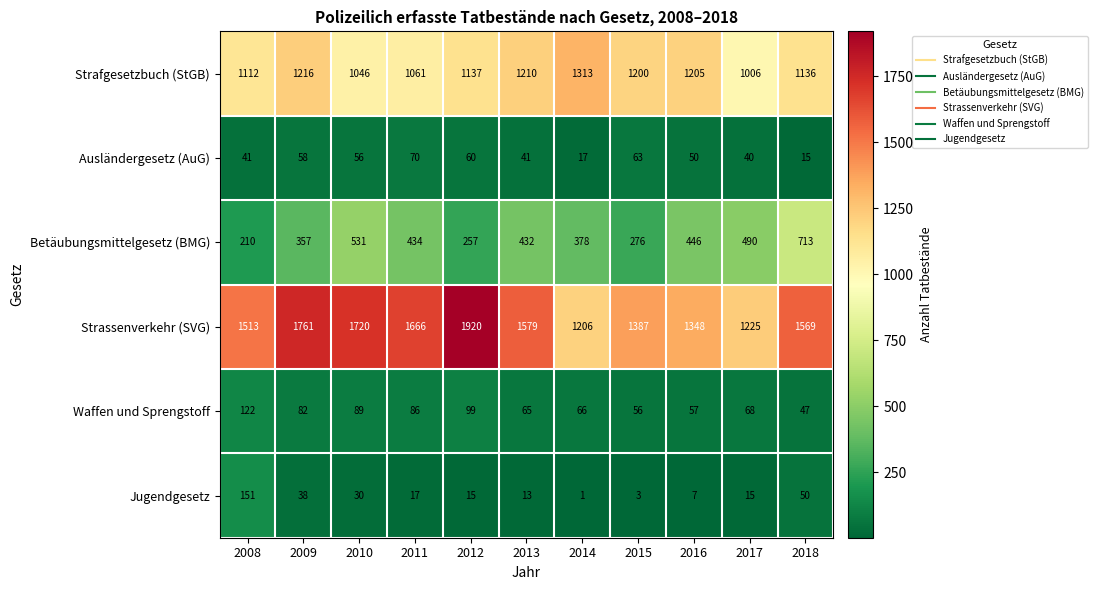

How many series are shown in this chart?

6